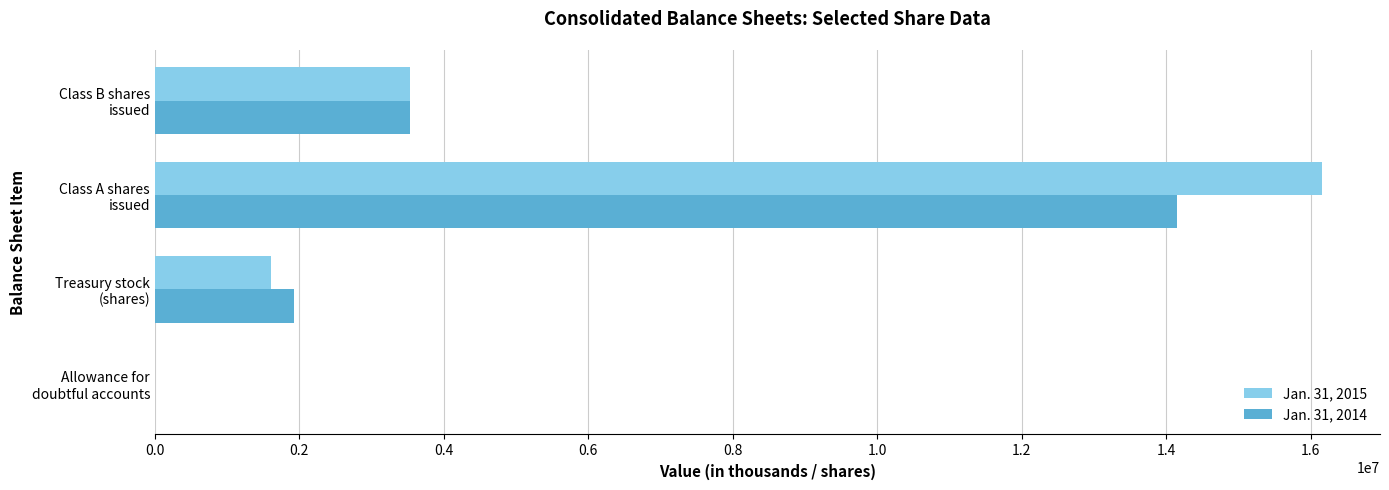

What is the maximum value shown in the chart?

16152405